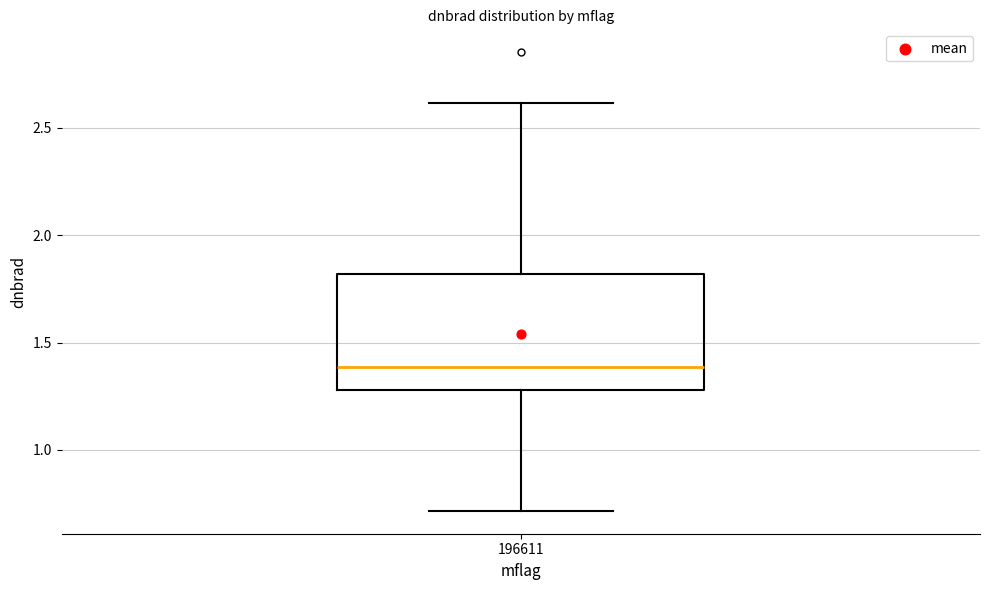

Transcribe this box plot: give where the median line is, the range the box spans, and where the two whiskers end, as read against the y-axis. The values are not printed on the chart, so give them approximately, as read against the axis.

median 1.4, box 1.3 to 1.8, whiskers 0.7 to 2.6